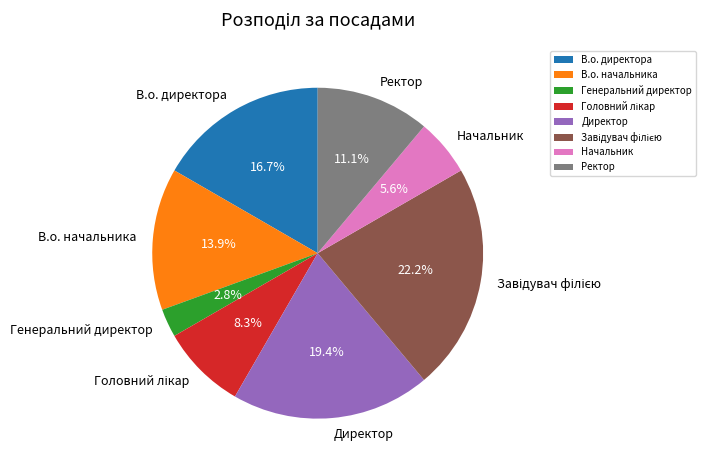

To the nearest percent, what is the difference between the В.о. начальника and В.о. директора slice percentages?

3%